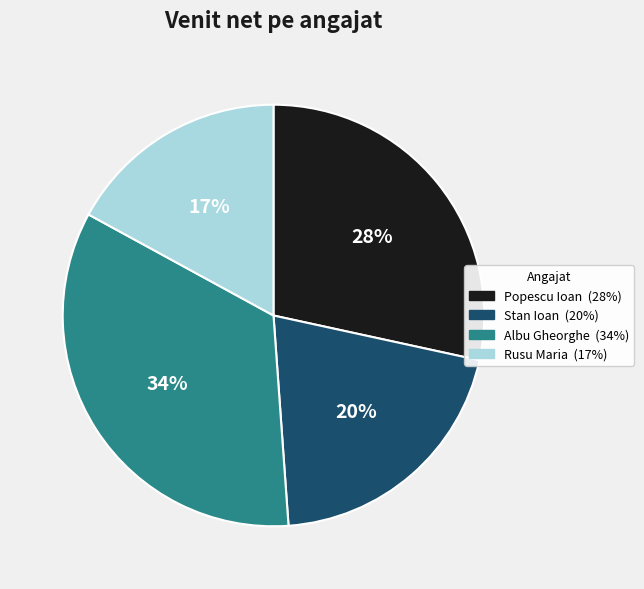

Approximately how many times larger is the value at Rusu Maria compared to Popescu Ioan?

0.6